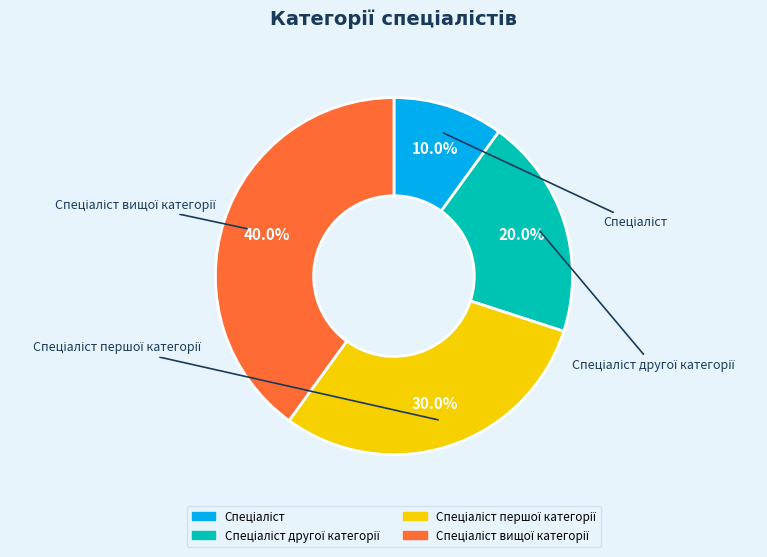

Is there any slice that represents more than half of the pie?

No